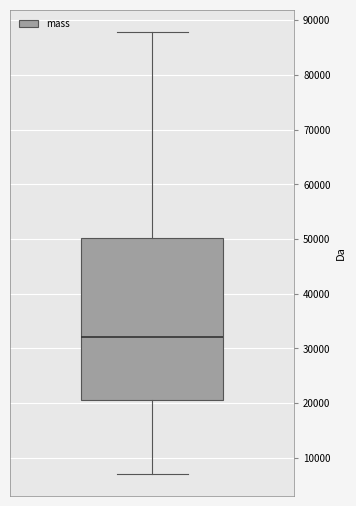

Read this box plot against the y-axis: the position of the median line, the range covered by the box, and the ends of both whiskers. The values are not printed on the chart, so give them approximately, as read against the axis.

median 32000, box 21000 to 50000, whiskers 7000 to 88000